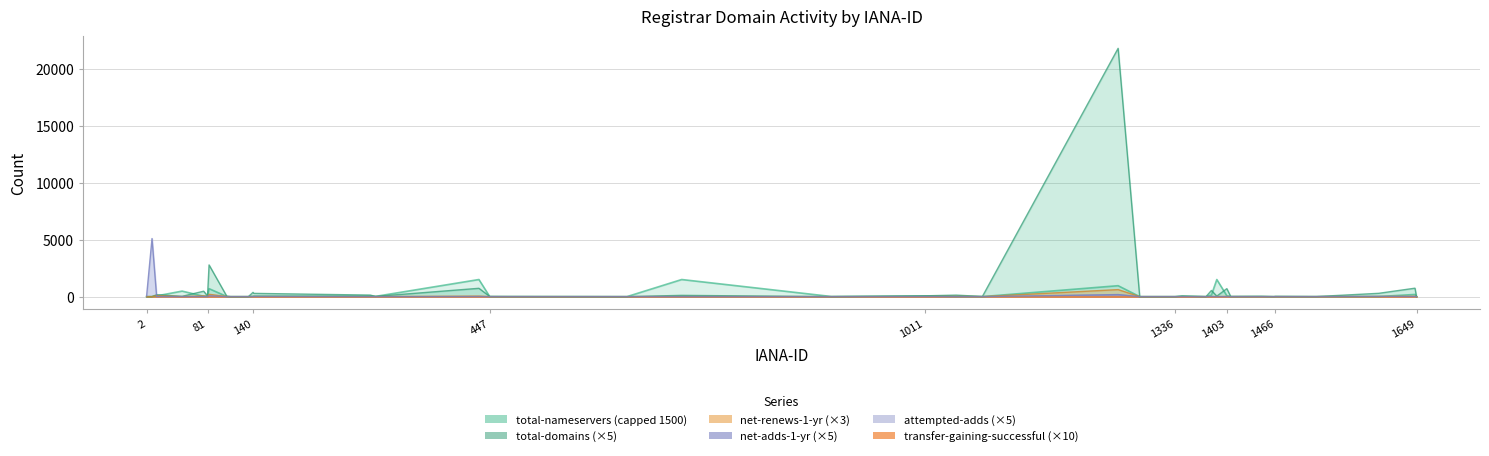

Between which two adjacent categories do total-domains and net-adds-1-yr first intersect?

9 and 15